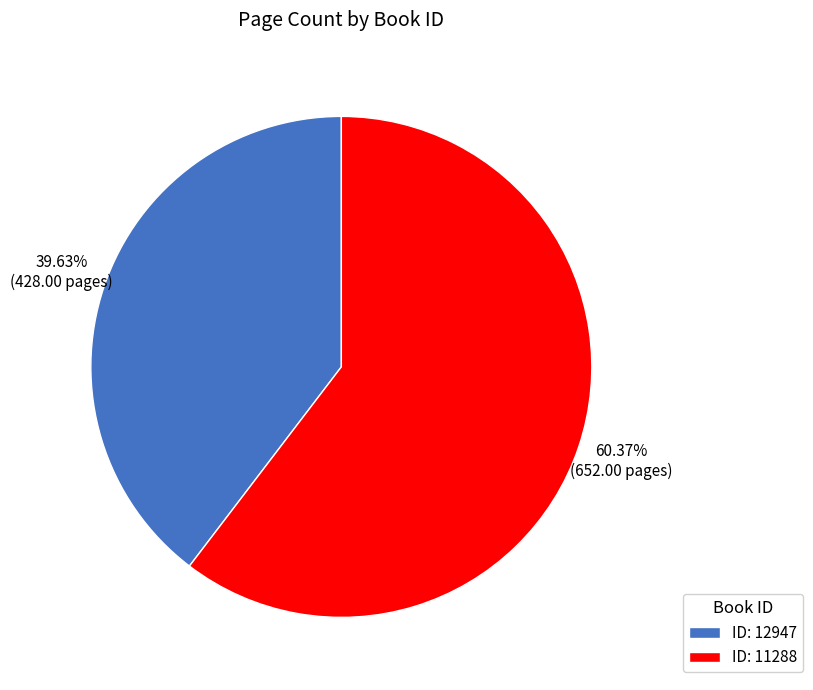

How many slices are in this pie chart?

2